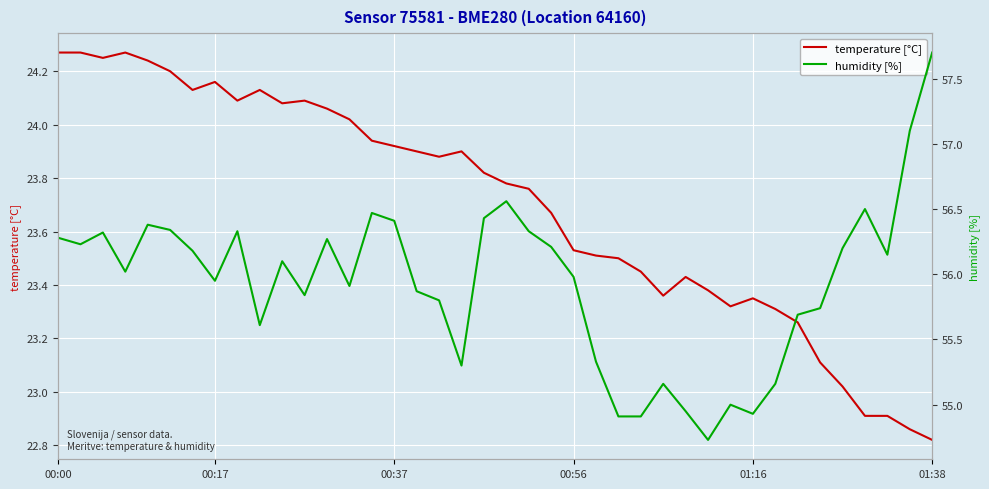

What position from the left is 22?

23